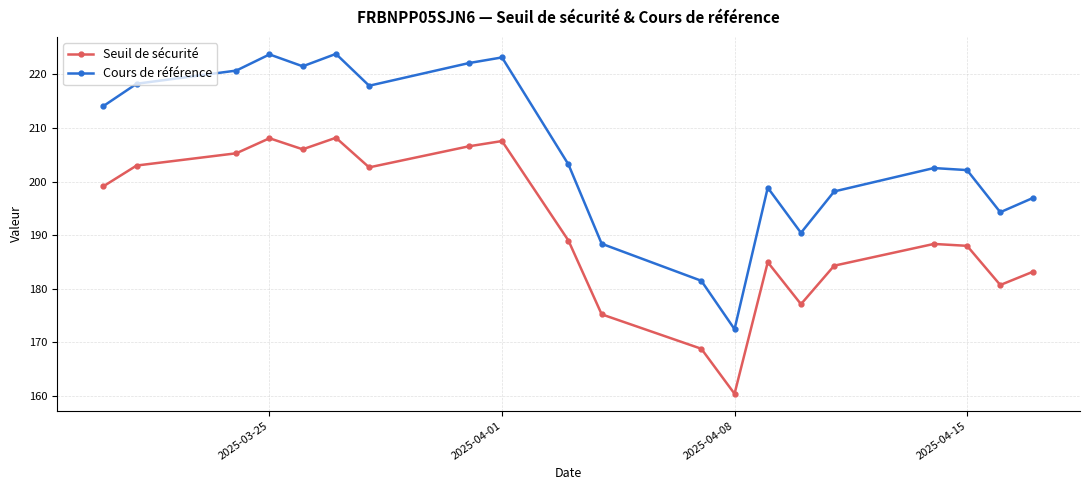

How many values in the Cours de référence series are below 203?

10